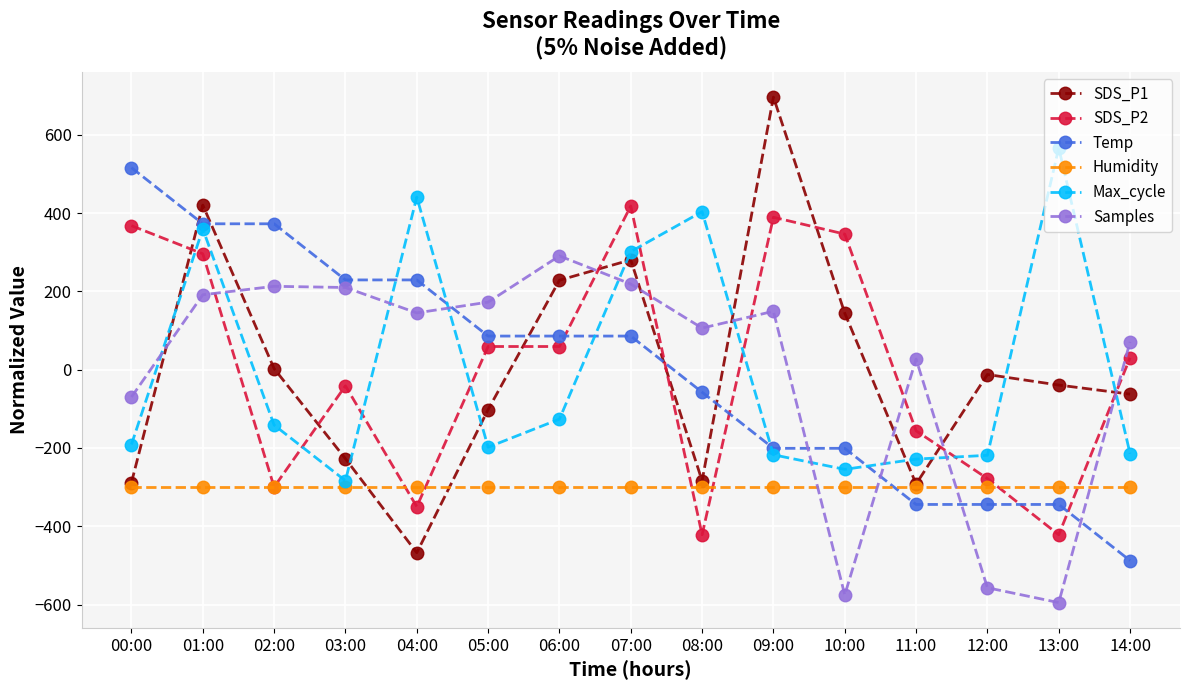

What is the greatest value displayed?

696.8